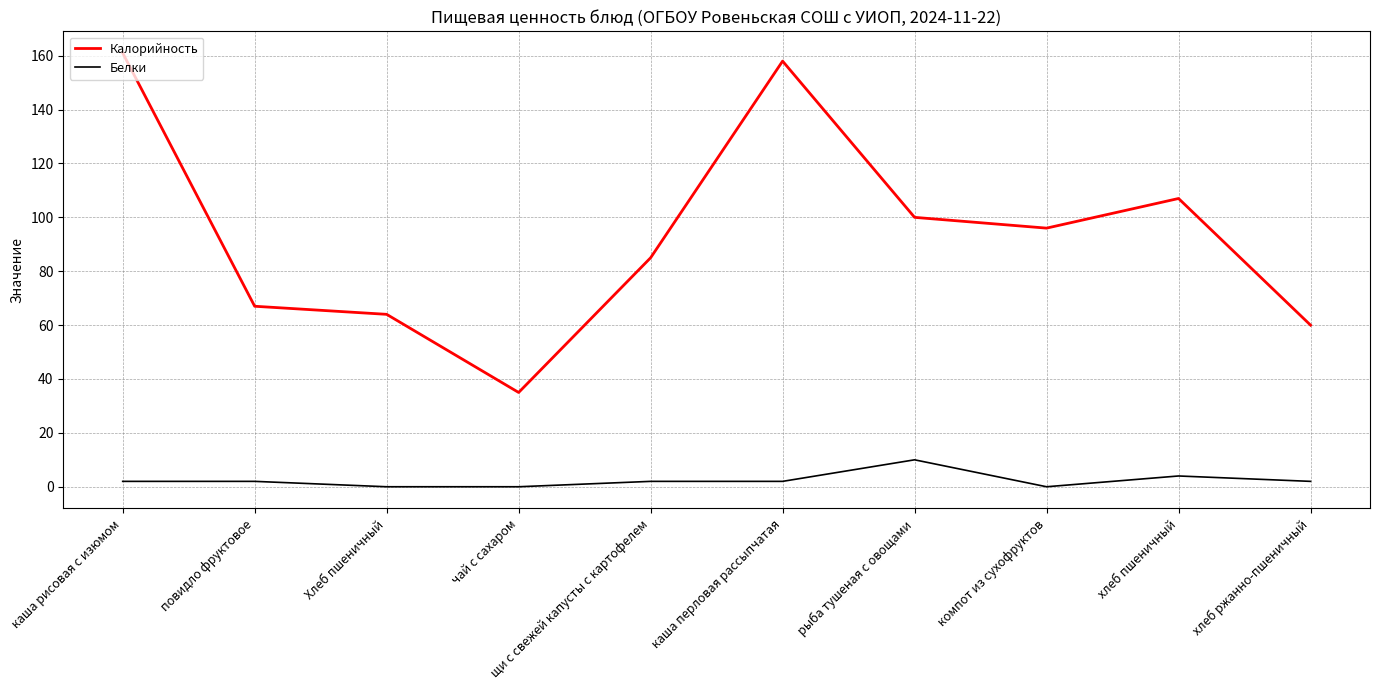

What is the difference between the maximum and minimum values in the Белки series?

10